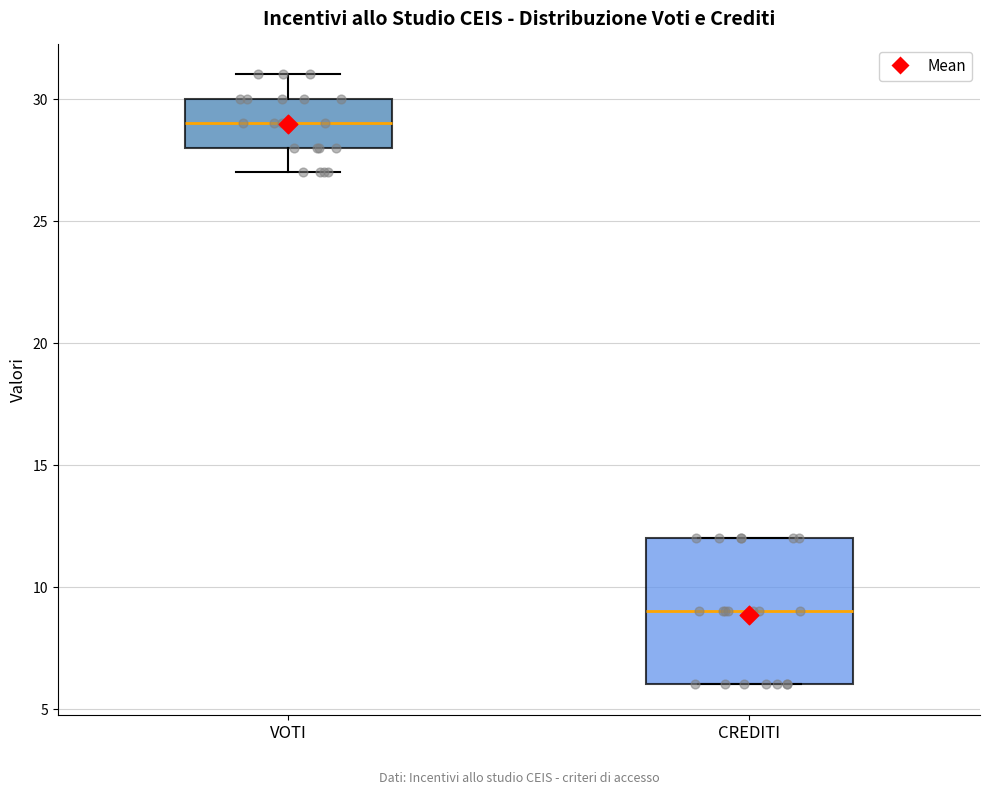

Where is the upper edge of the box for VOTI on the y-axis? The values are not printed on the chart, so give them approximately, as read against the axis.

30